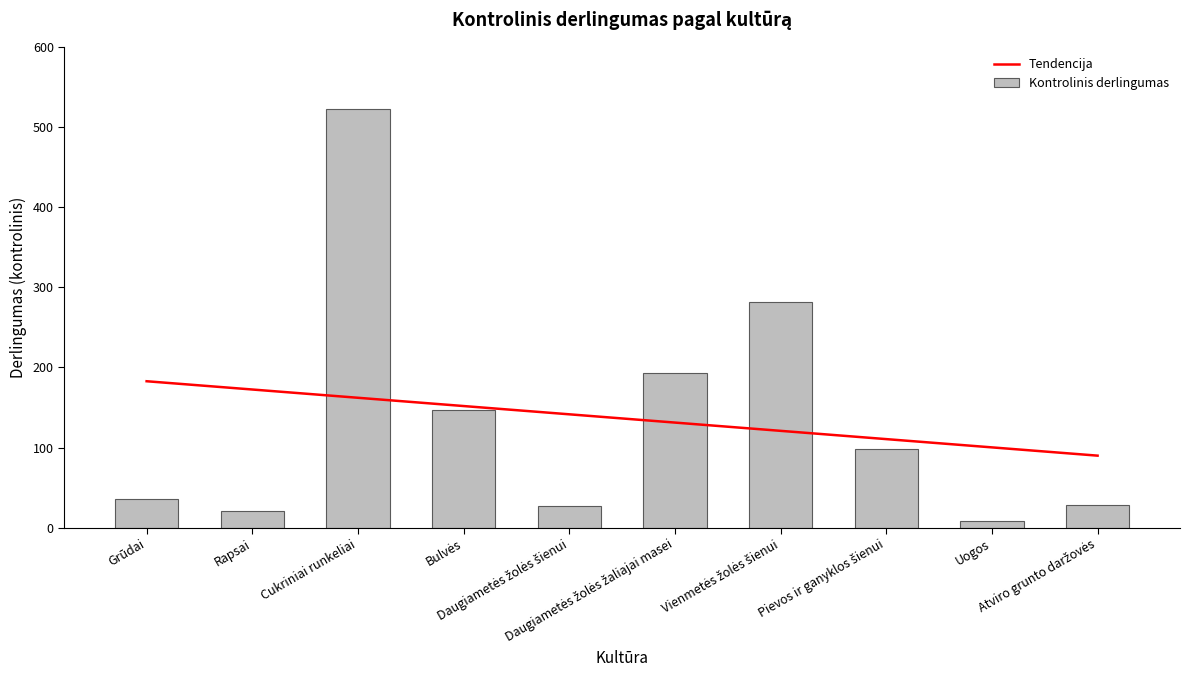

What are all the series names shown in the legend?

Tendencija, Kontrolinis derlingumas